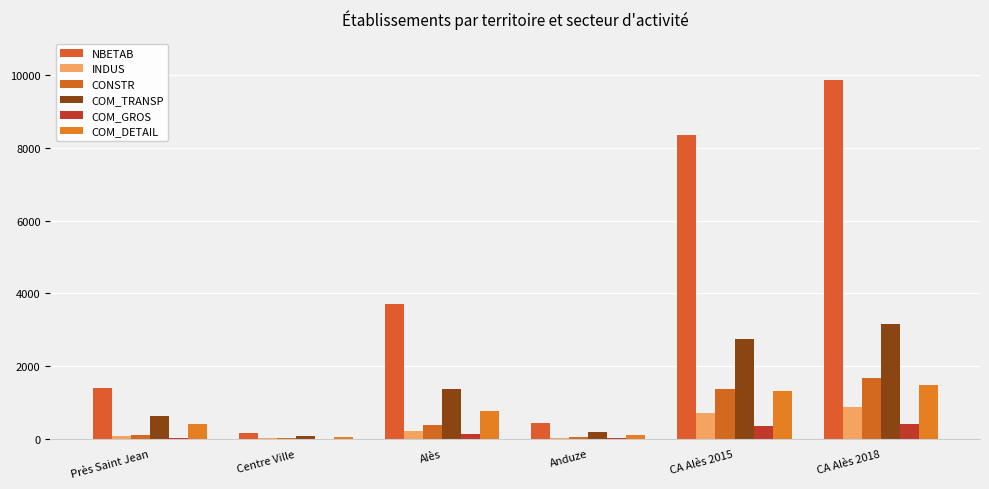

Count the number of categories in the chart.

6